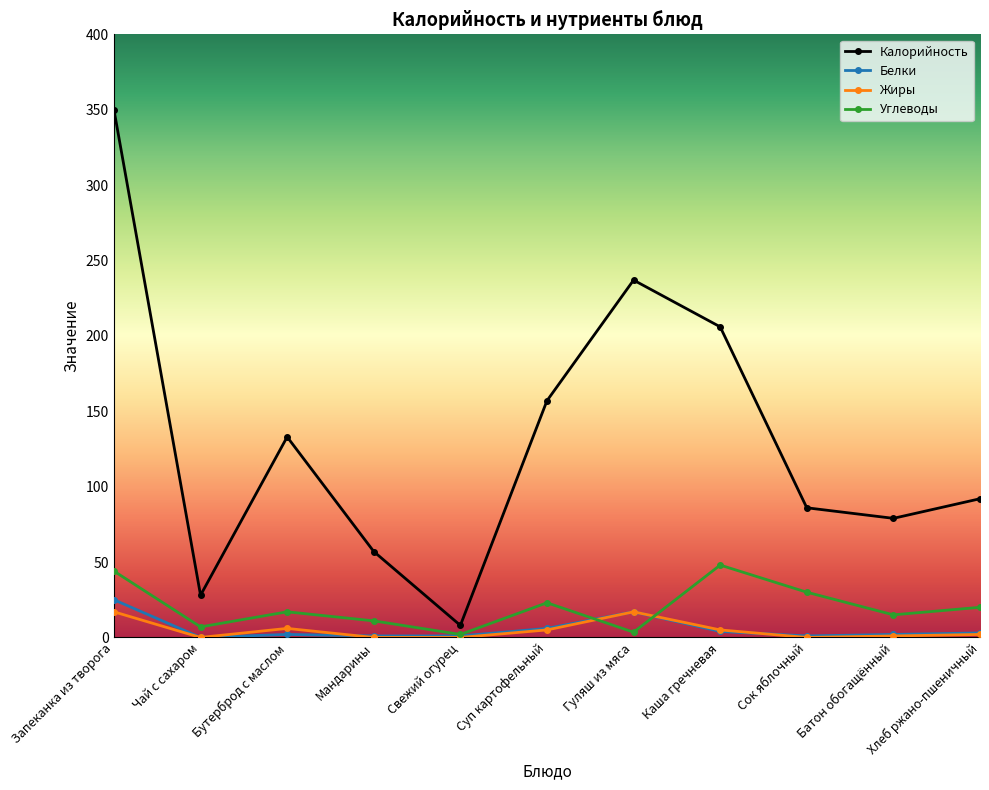

Which series has the largest total across all categories?

Калорийность